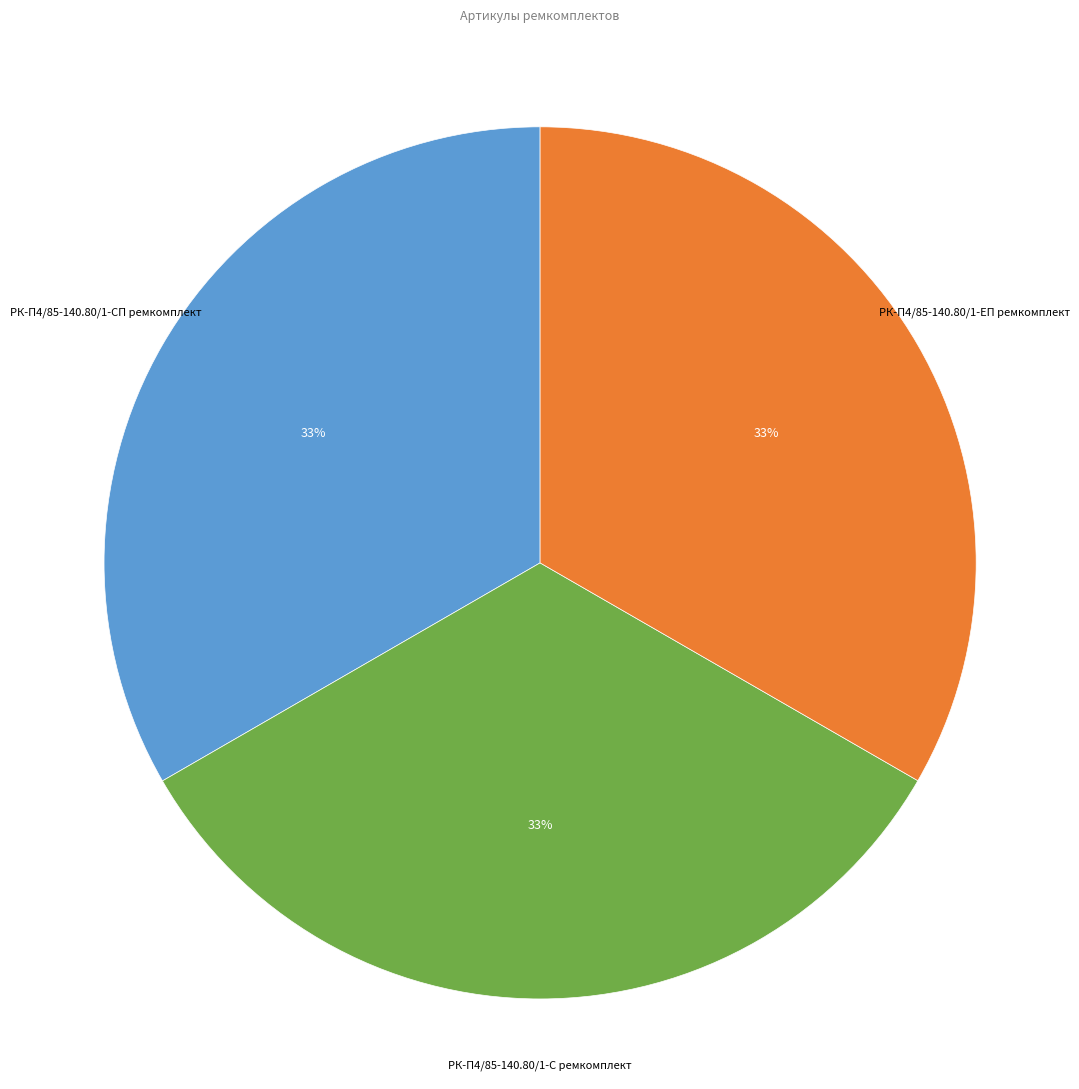

To the nearest percent, what portion does РК-П4/85-140.80/1-ЕП ремкомплект represent?

33%